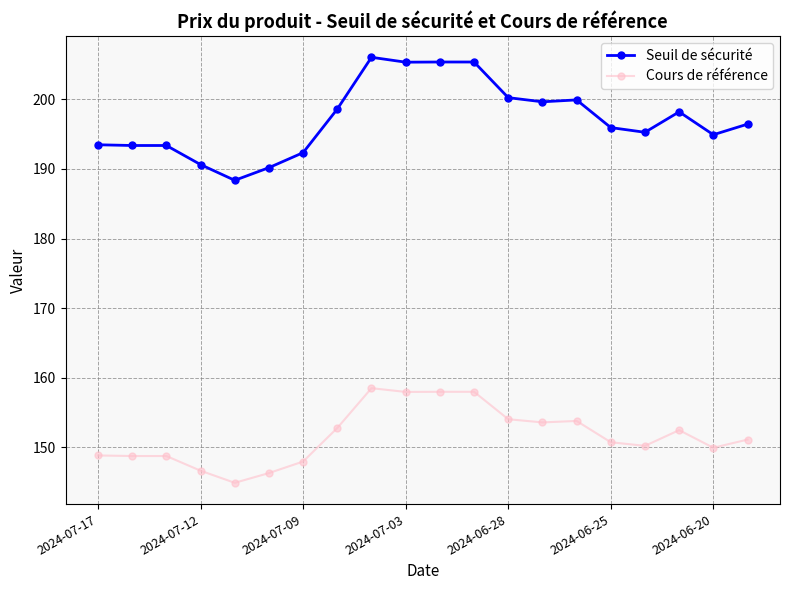

Count the number of categories in the chart.

20